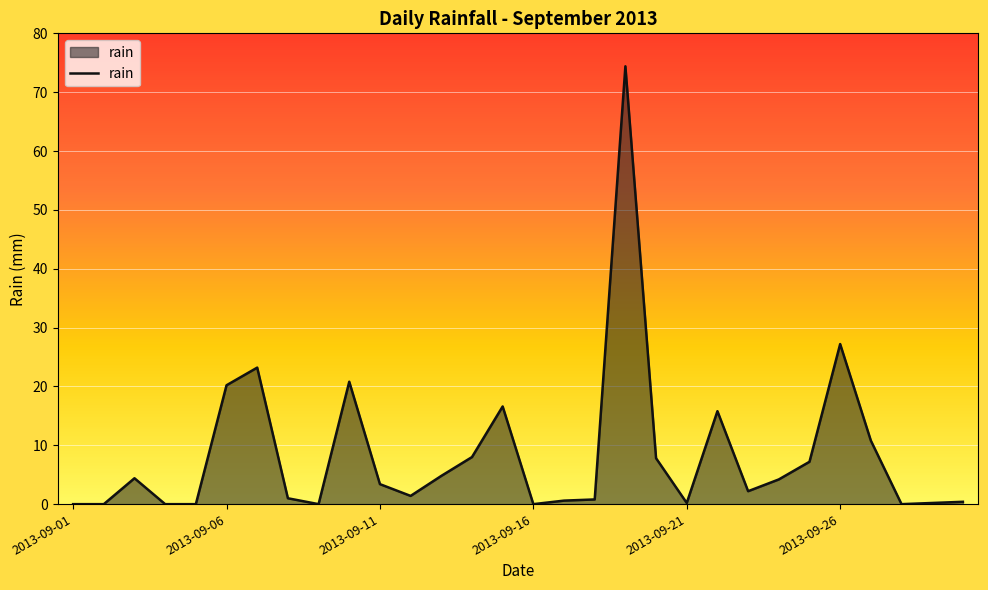

What is the maximum value shown in the chart?

74.4